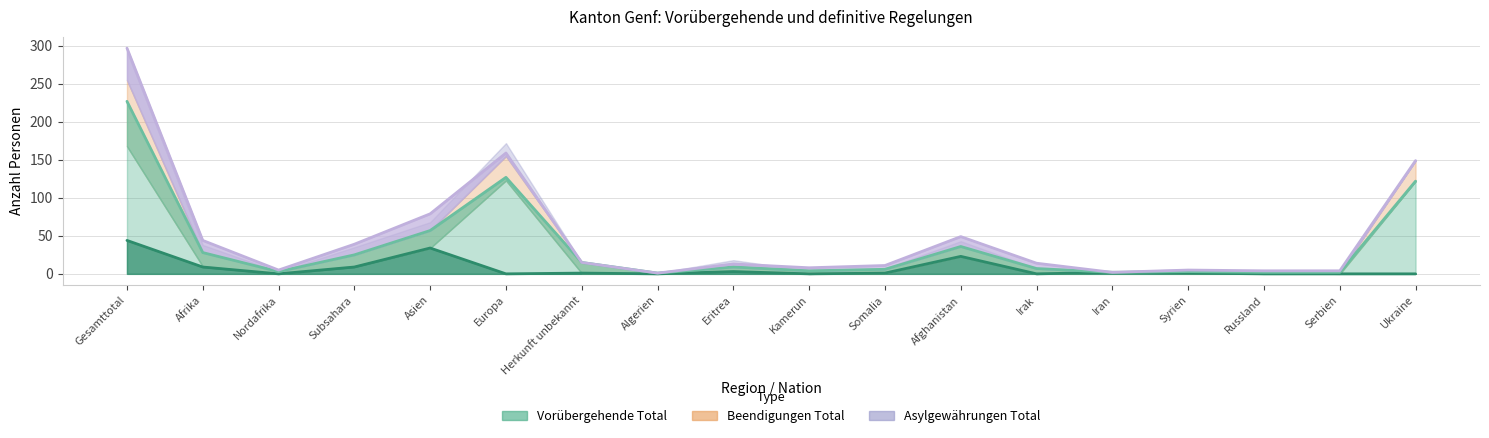

Between which two adjacent categories do Asylgewährungen Total (col_9) and Vorl. Aufnahmen erloschen (col_7) first intersect?

Asien and Europa